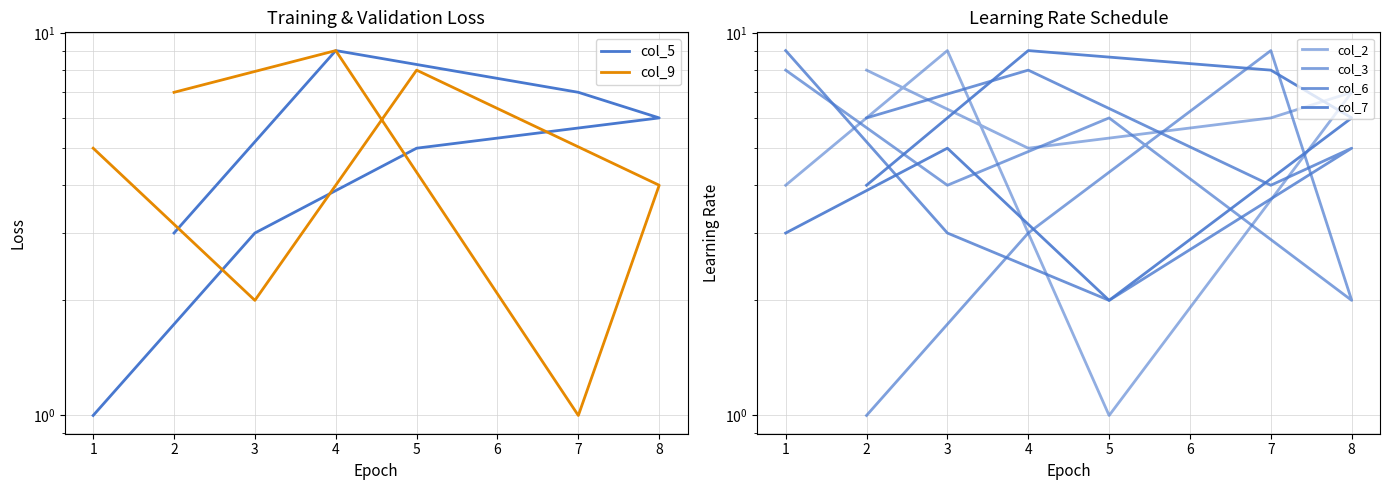

How many data points in col_3 are less than 4?

3